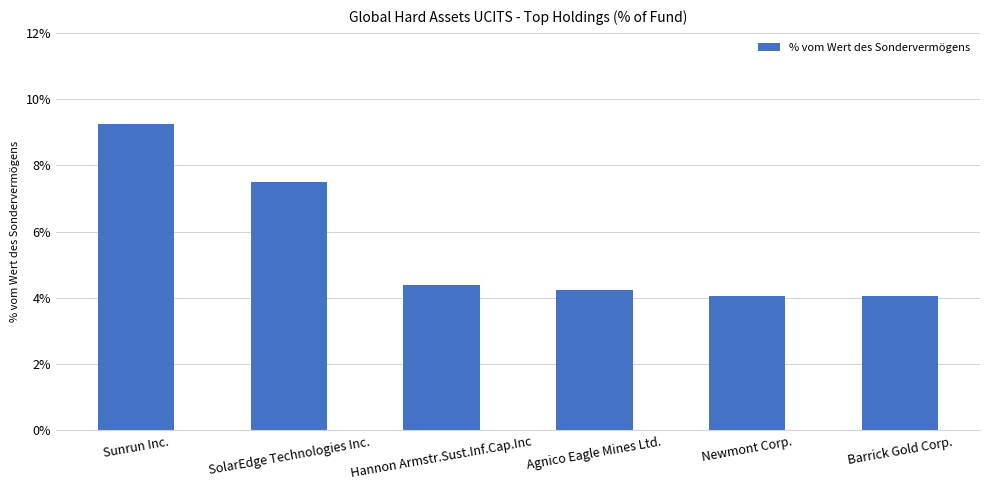

How many bars are there in total?

6